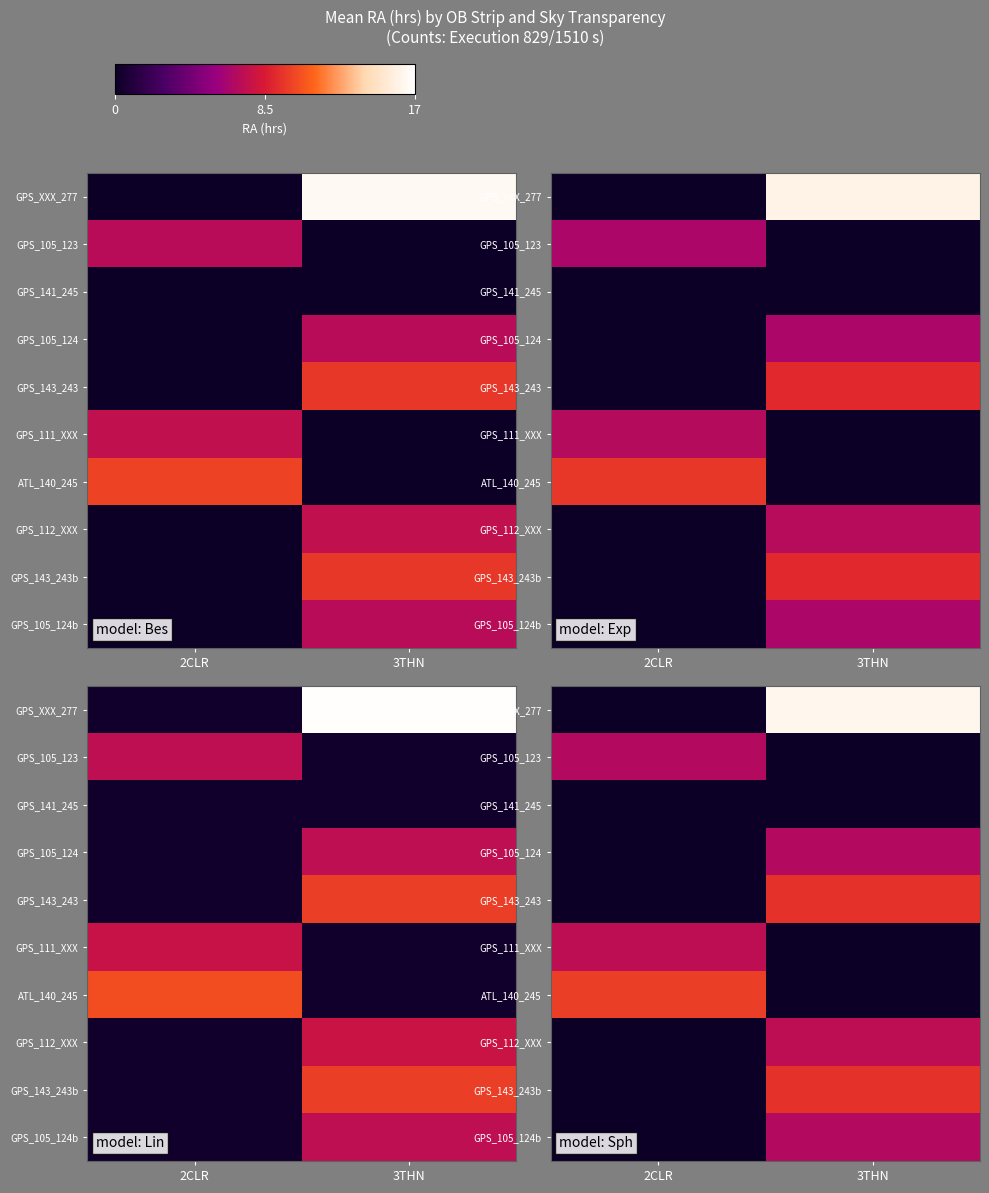

What is the difference between the highest and lowest values at 3THN?

16.4